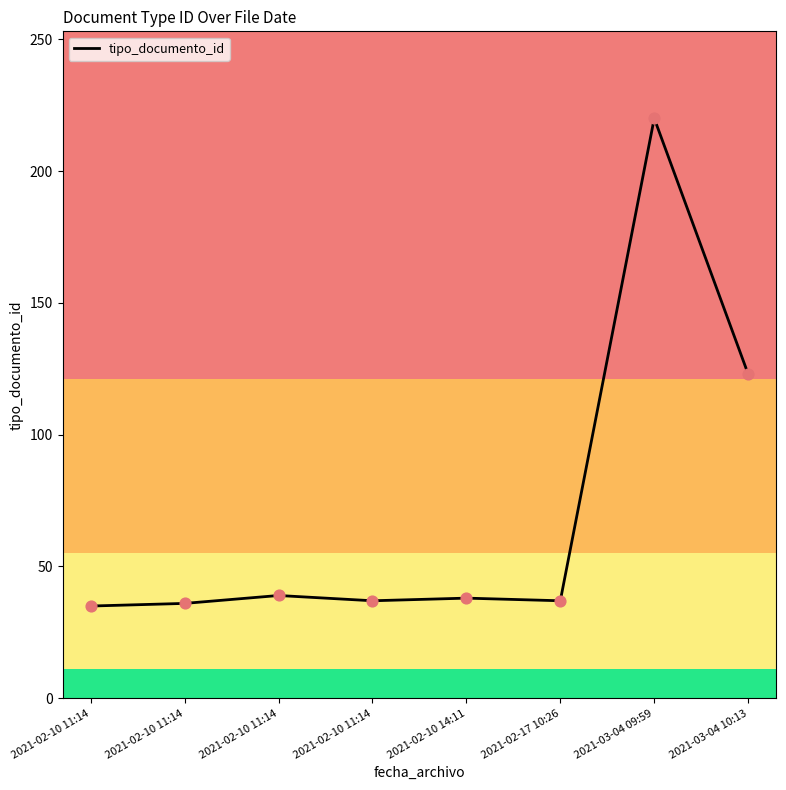

What is the change in value from 2021-02-10 11:14 to 2021-03-04 10:13?

+88